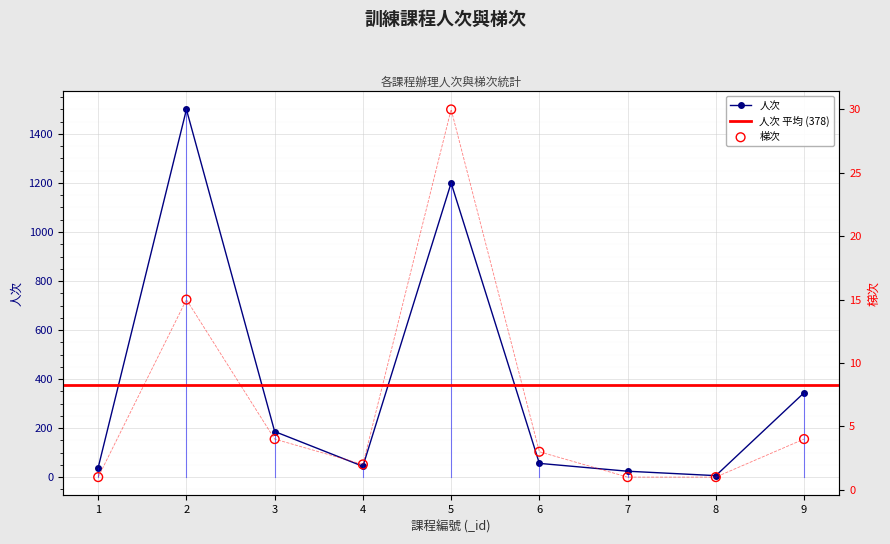

Which series contains the highest Y value?

人次